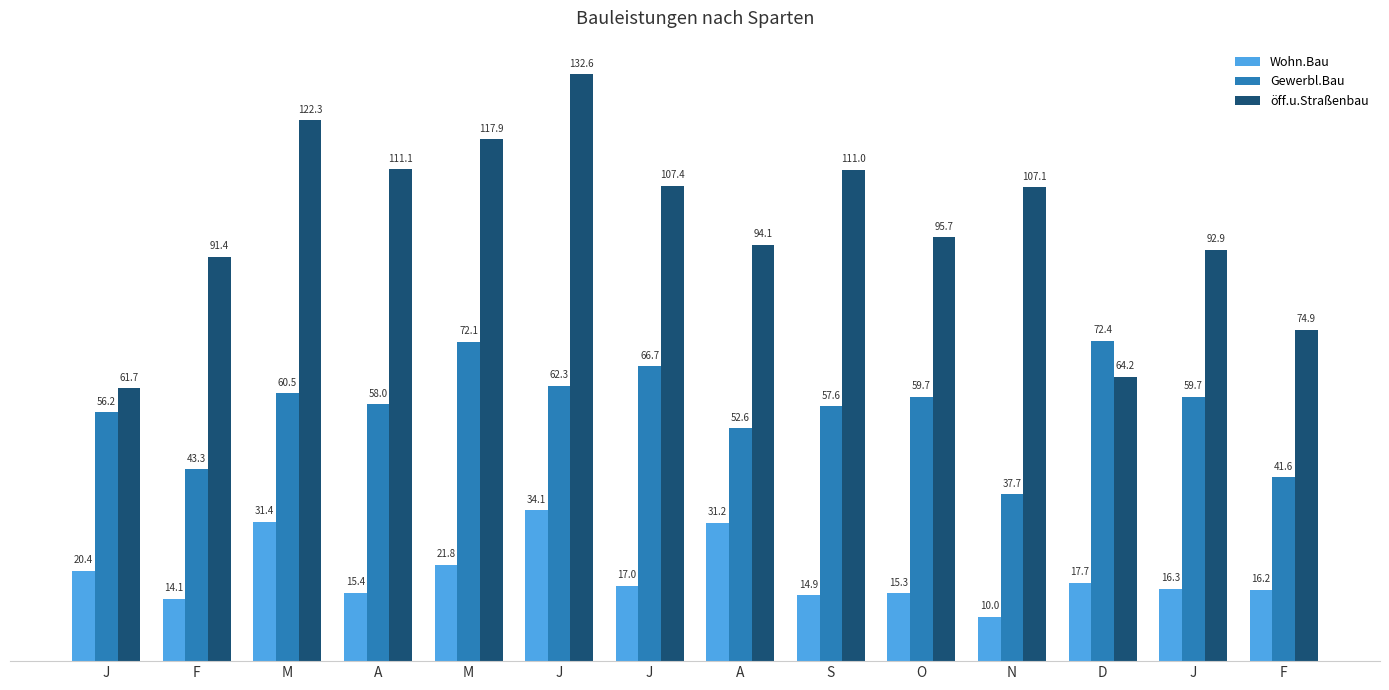

At which label does Wohn.Bau first exceed 16?

J